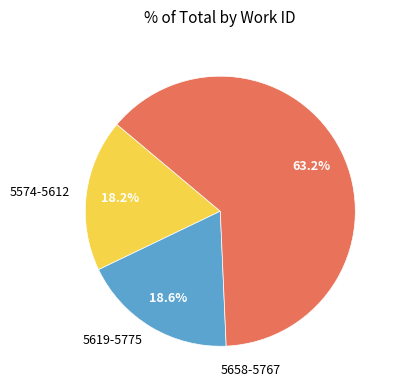

Approximately how many times larger is the value at 5619-5775 compared to 5574-5612?

1.0